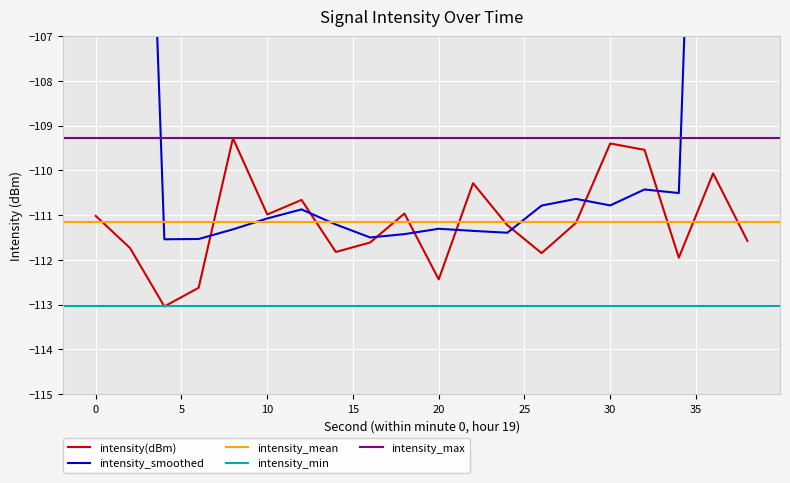

What is the difference between the maximum and minimum values?

3.8